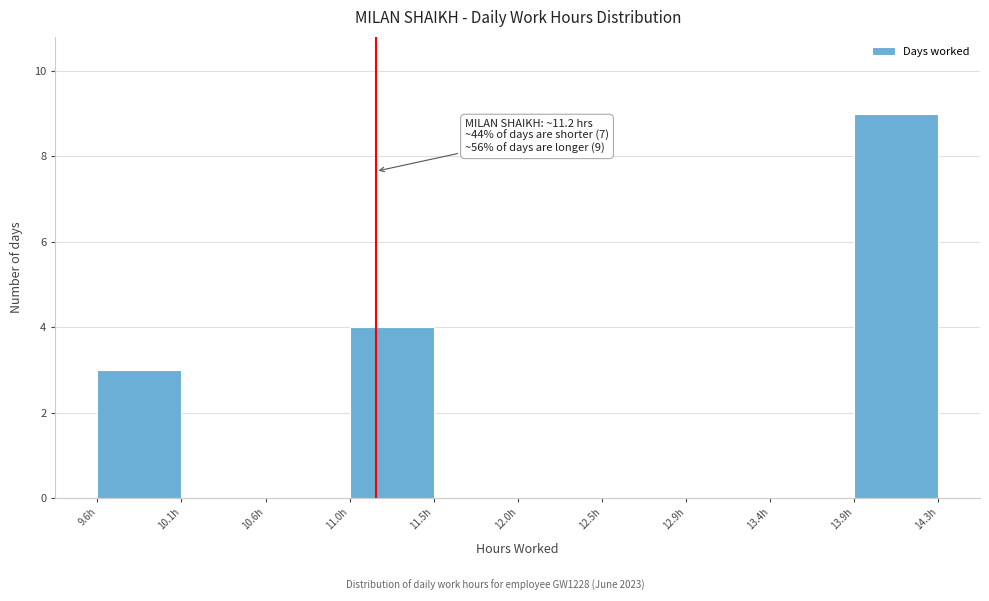

Over which range of the x-axis is the bar tallest?

13.85 to 14.35